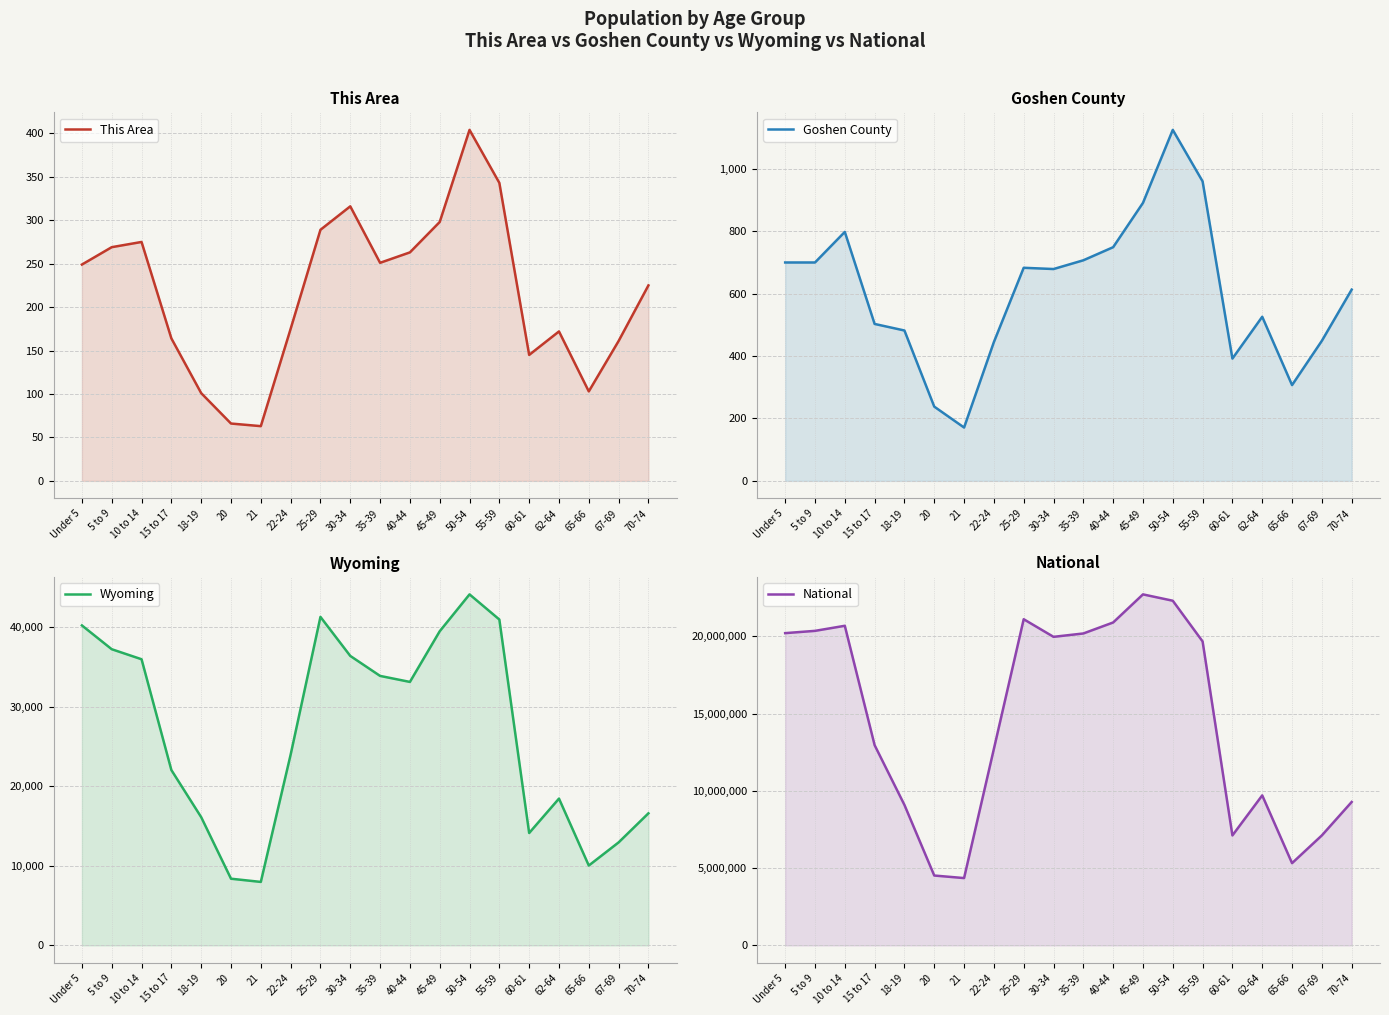

Where is the first local maximum for National?

10 to 14